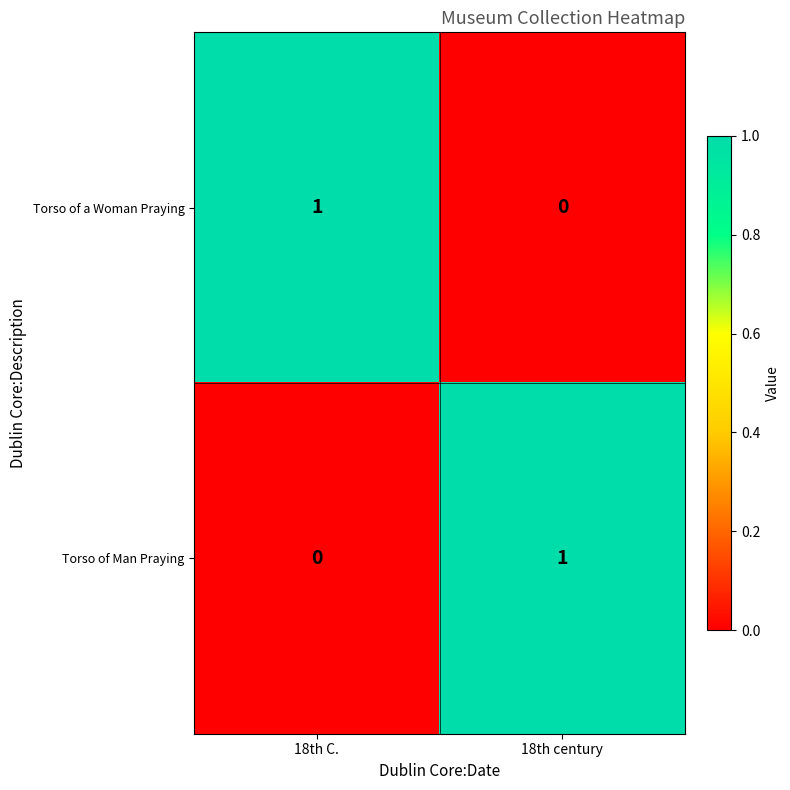

Which category has the lowest value in the Torso of Man Praying series?

18th C.